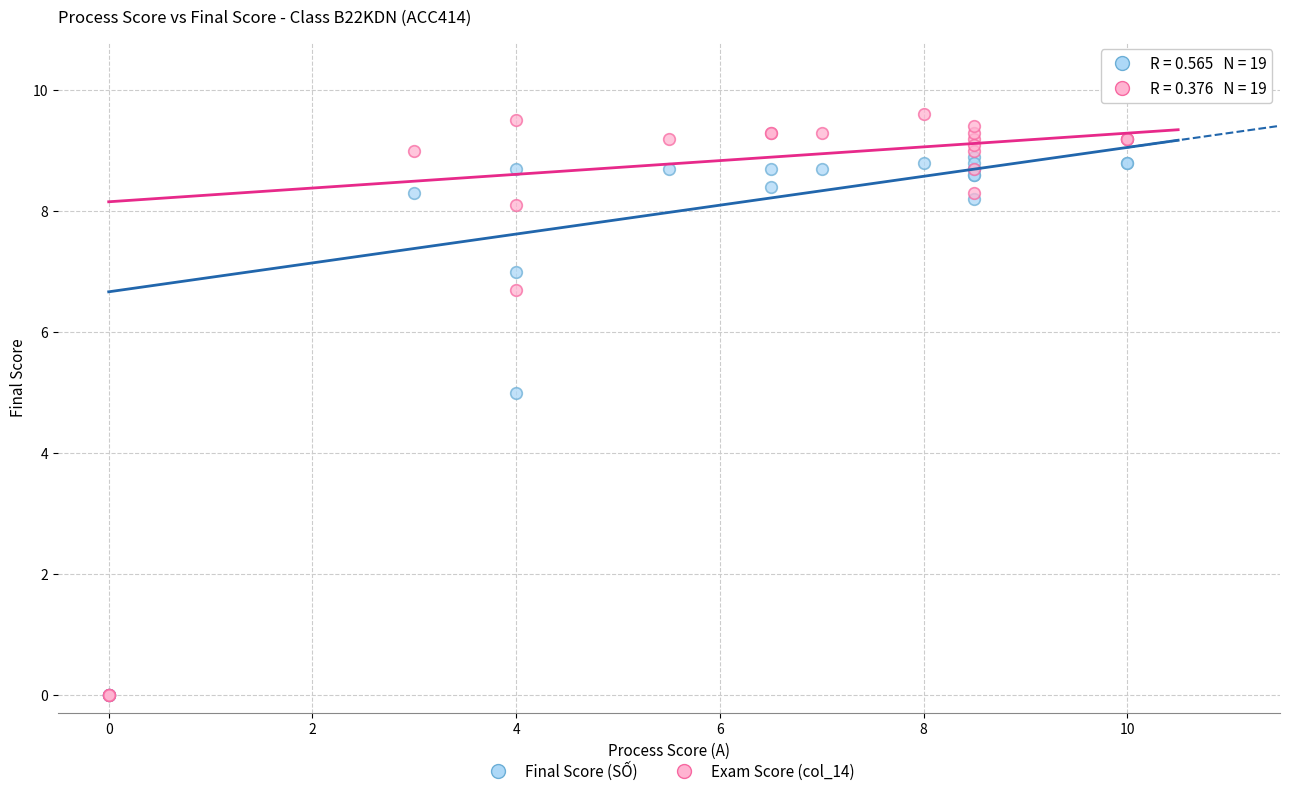

In the Final Score (SỐ) series, what Y value is closest to 4?

5.0